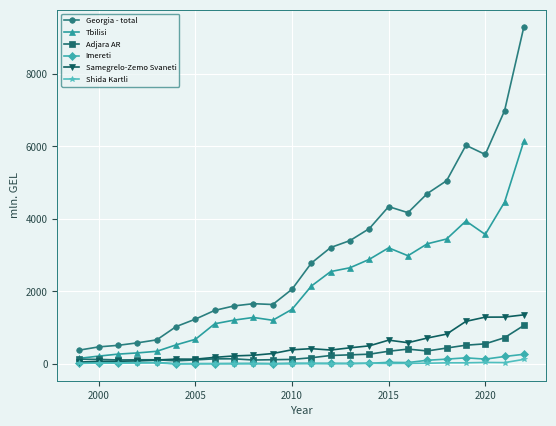

Which series has the largest range (max minus min)?

Georgia - total